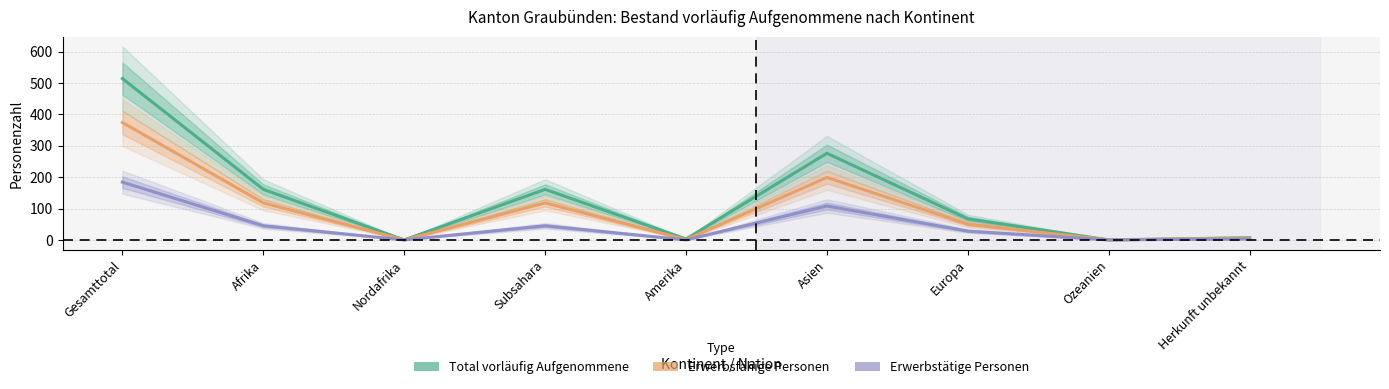

Between Subsahara and Europa, which is larger?

Subsahara